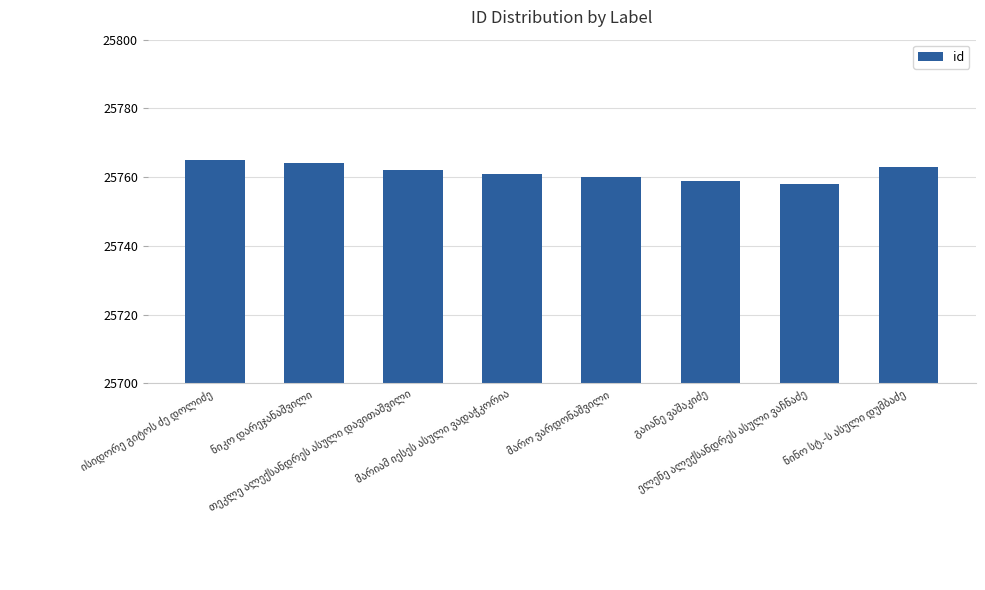

How many data points are less than 25762?

4